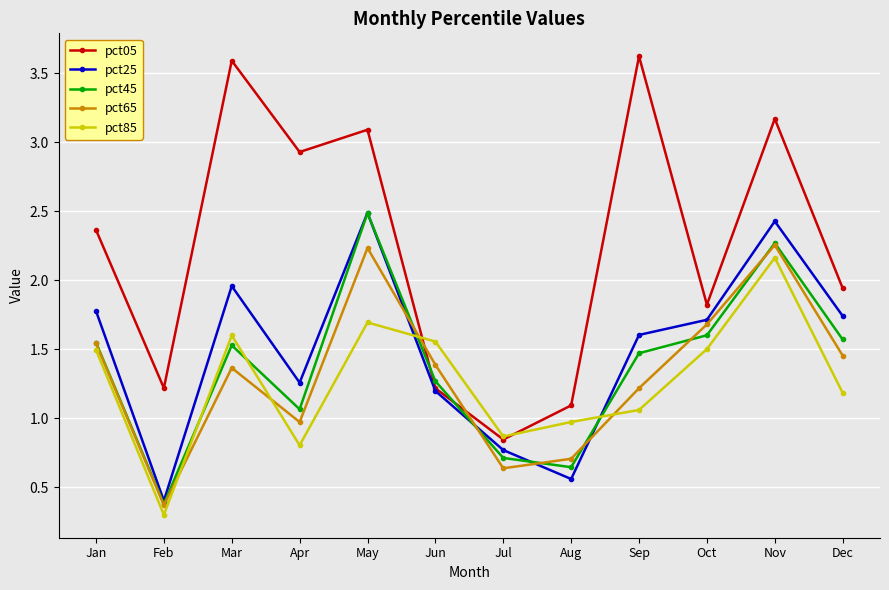

What is the smallest value displayed?

0.3